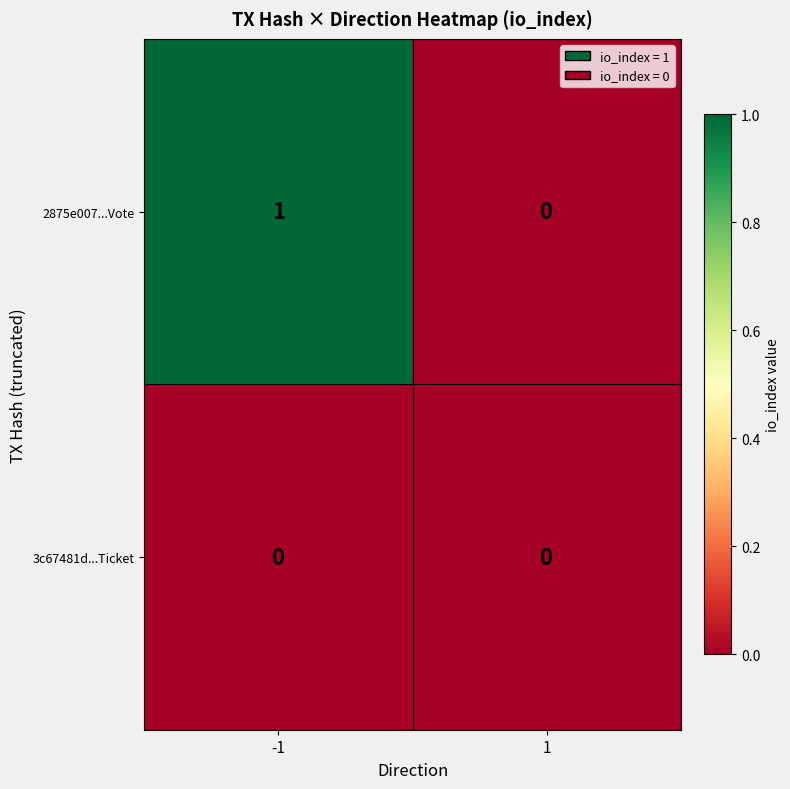

Is the value of 3c67481d...Ticket at 1 greater than the value of 2875e007...Vote at -1?

No